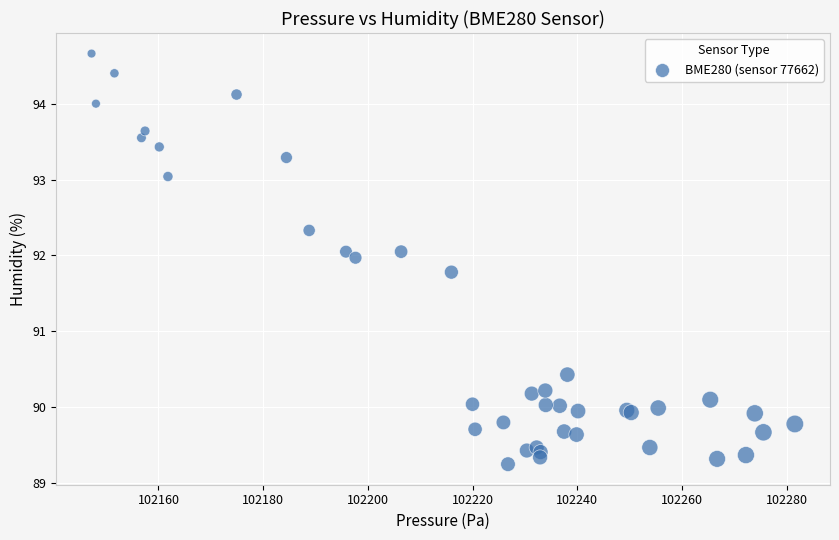

What Y value in the scatter plot is closest to 91?

90.4